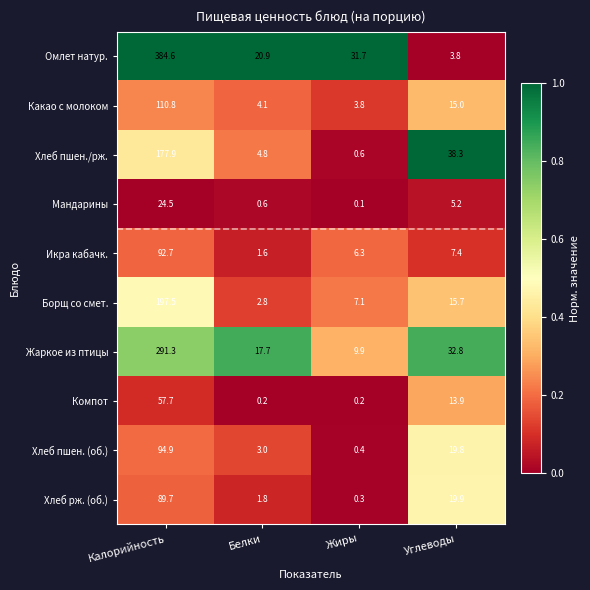

Which series has the widest spread of values?

Омлет натур.